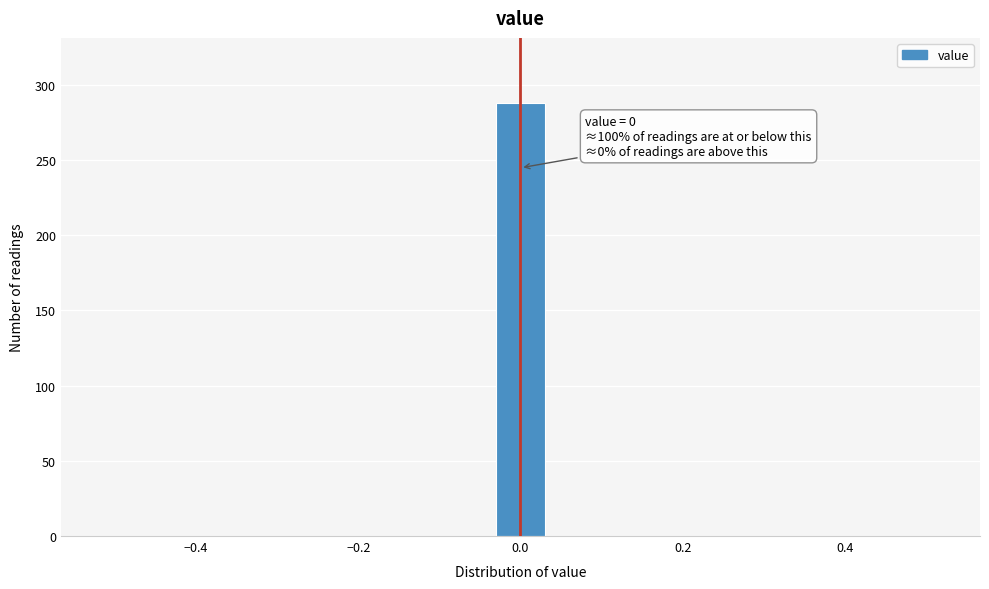

Read against the x-axis, roughly where is the centre of the tallest bar?

0.00